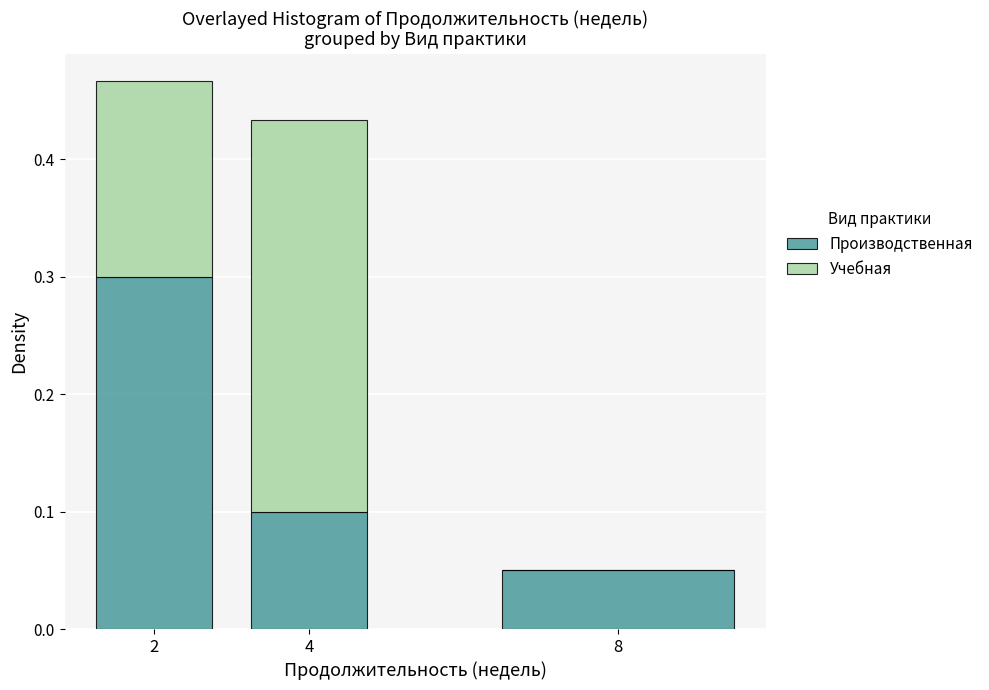

What is the total value across all series at 2?

0.5